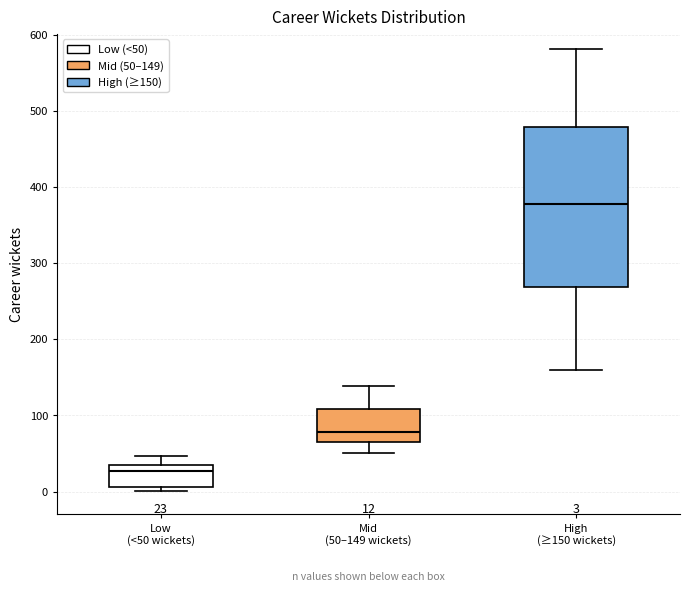

Which box's median line is the lowest?

Low (<50 wickets)